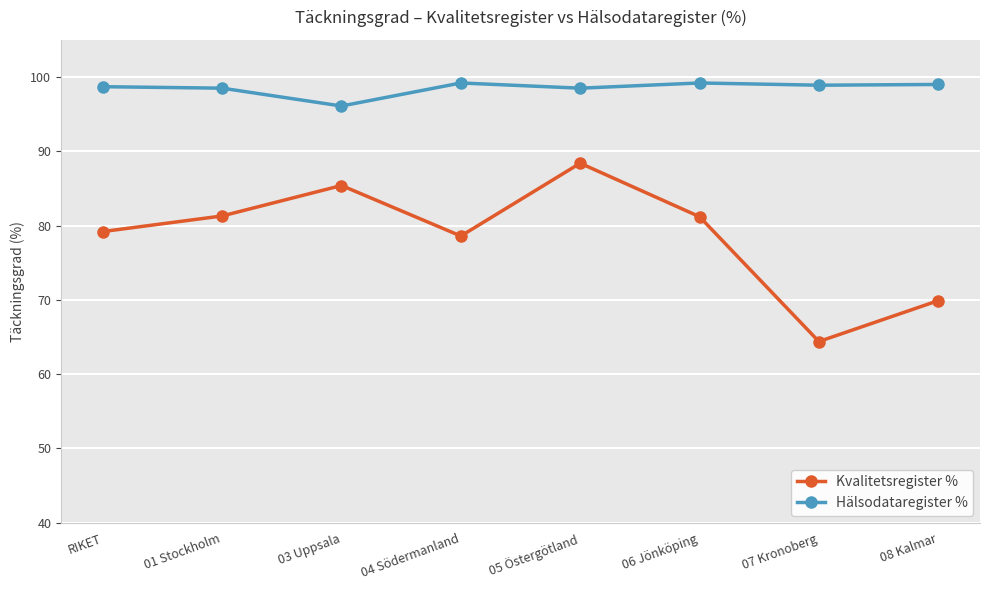

True or false: Kvalitetsregister % and Hälsodataregister % intersect in this chart.

False